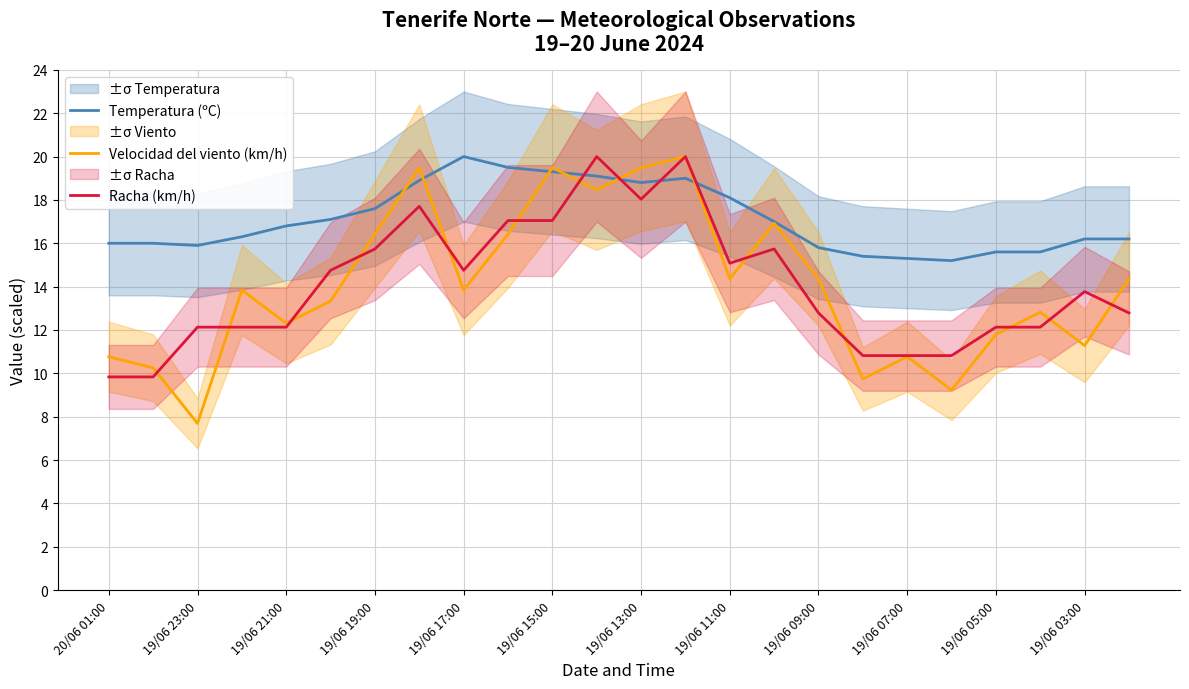

What value does the Temperatura (ºC) series have at 19/06 09:00?

15.8